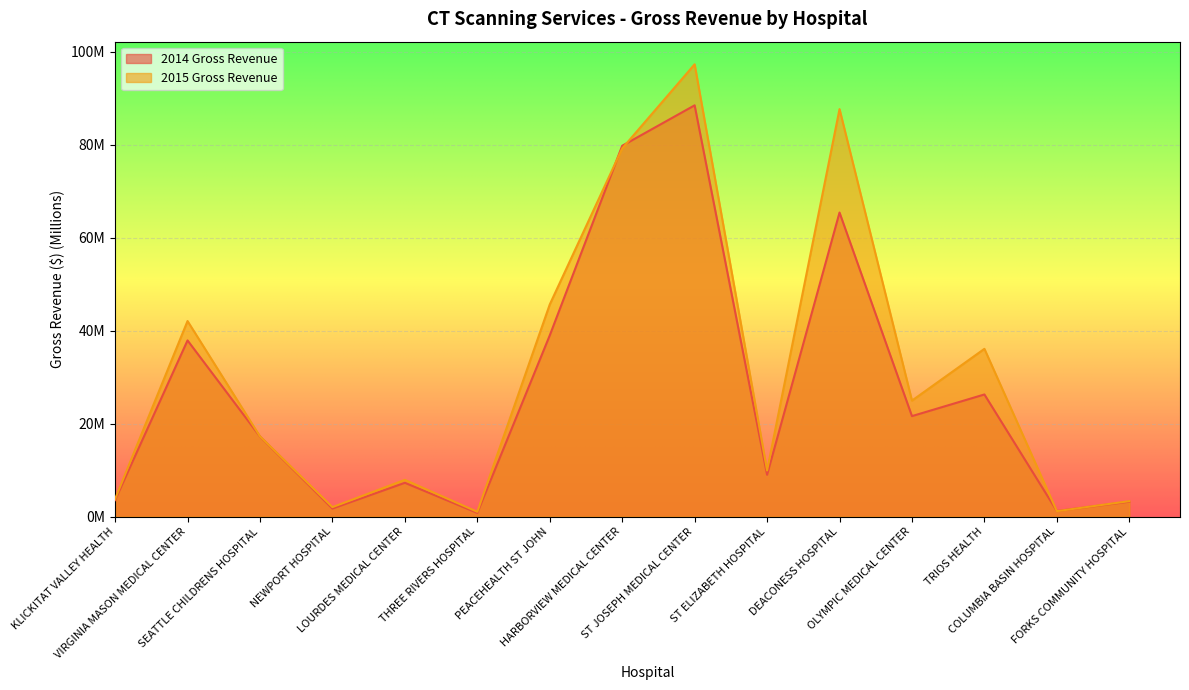

In 2015 Gross Revenue, how many points are lower than both neighbors (excluding endpoints)?

5